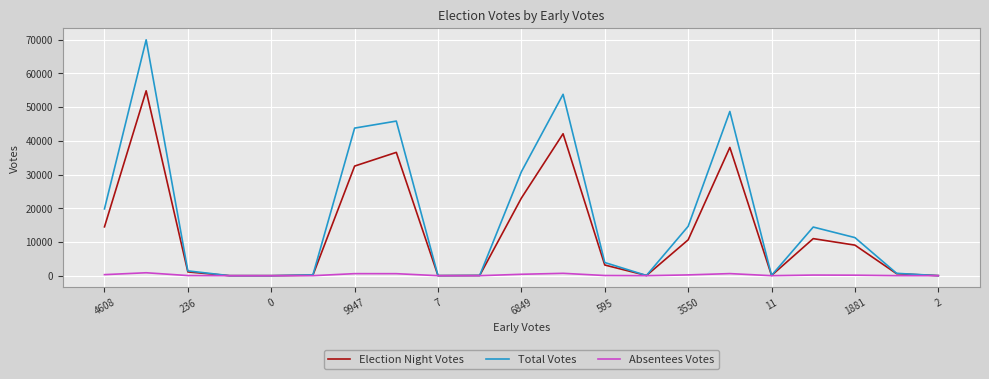

What are all the series names shown in the legend?

Election Night Votes, Total Votes, Absentees Votes